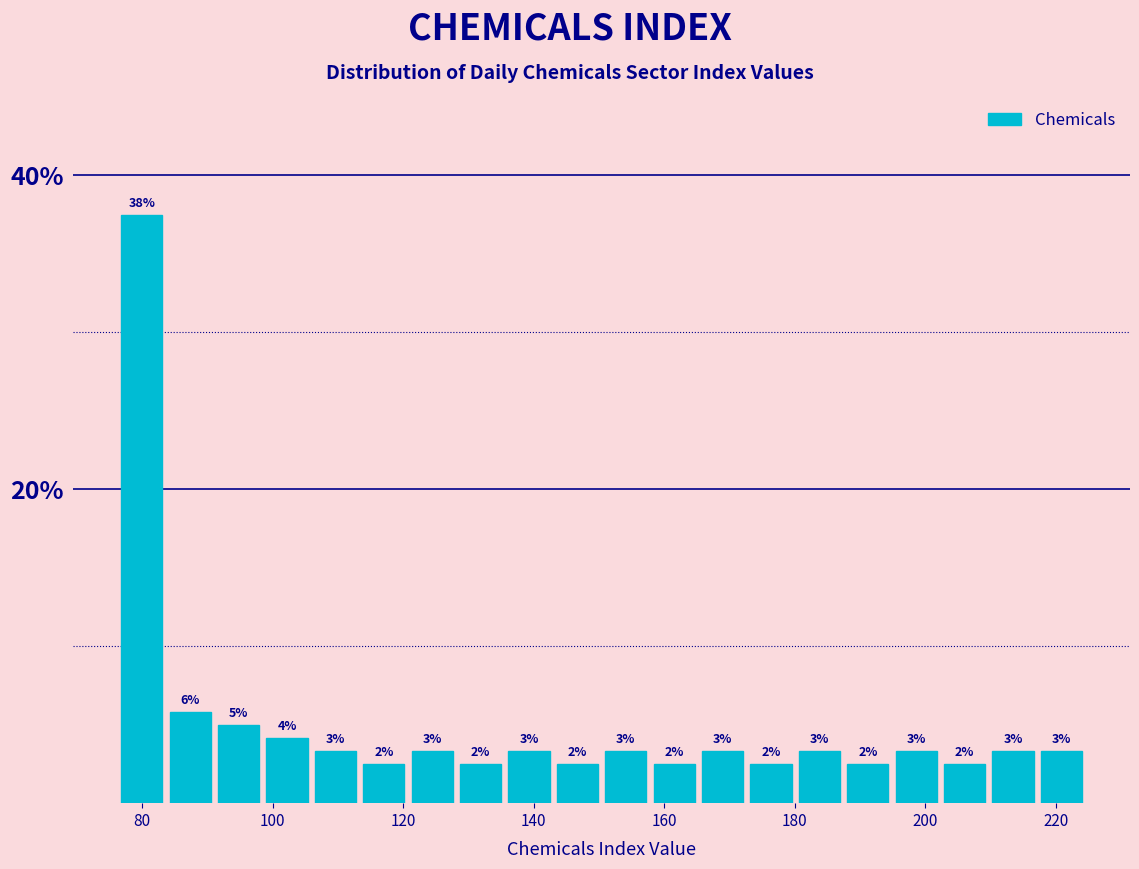

Around what value on the x-axis is the tallest bar? Give the approximate position of its centre, as read against the axis.

80